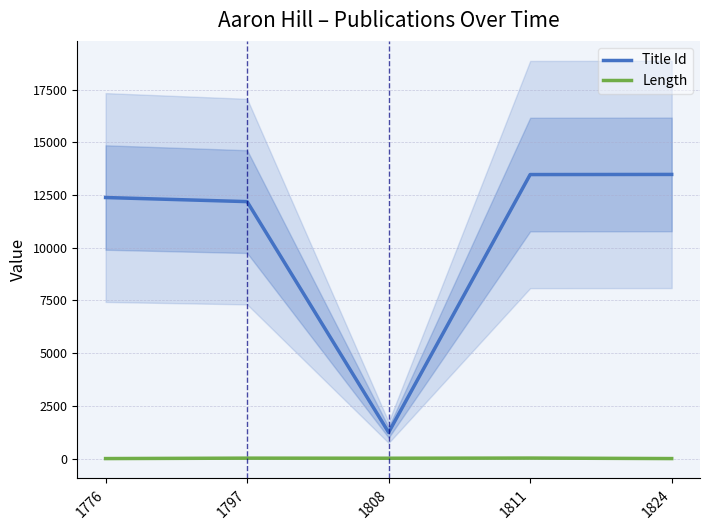

What is the average value of the Length series?

12